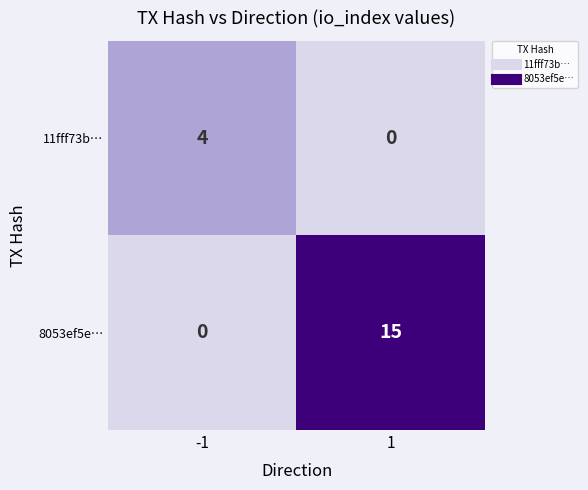

The value of 8053ef5e… at 1 is 5. True or false?

False